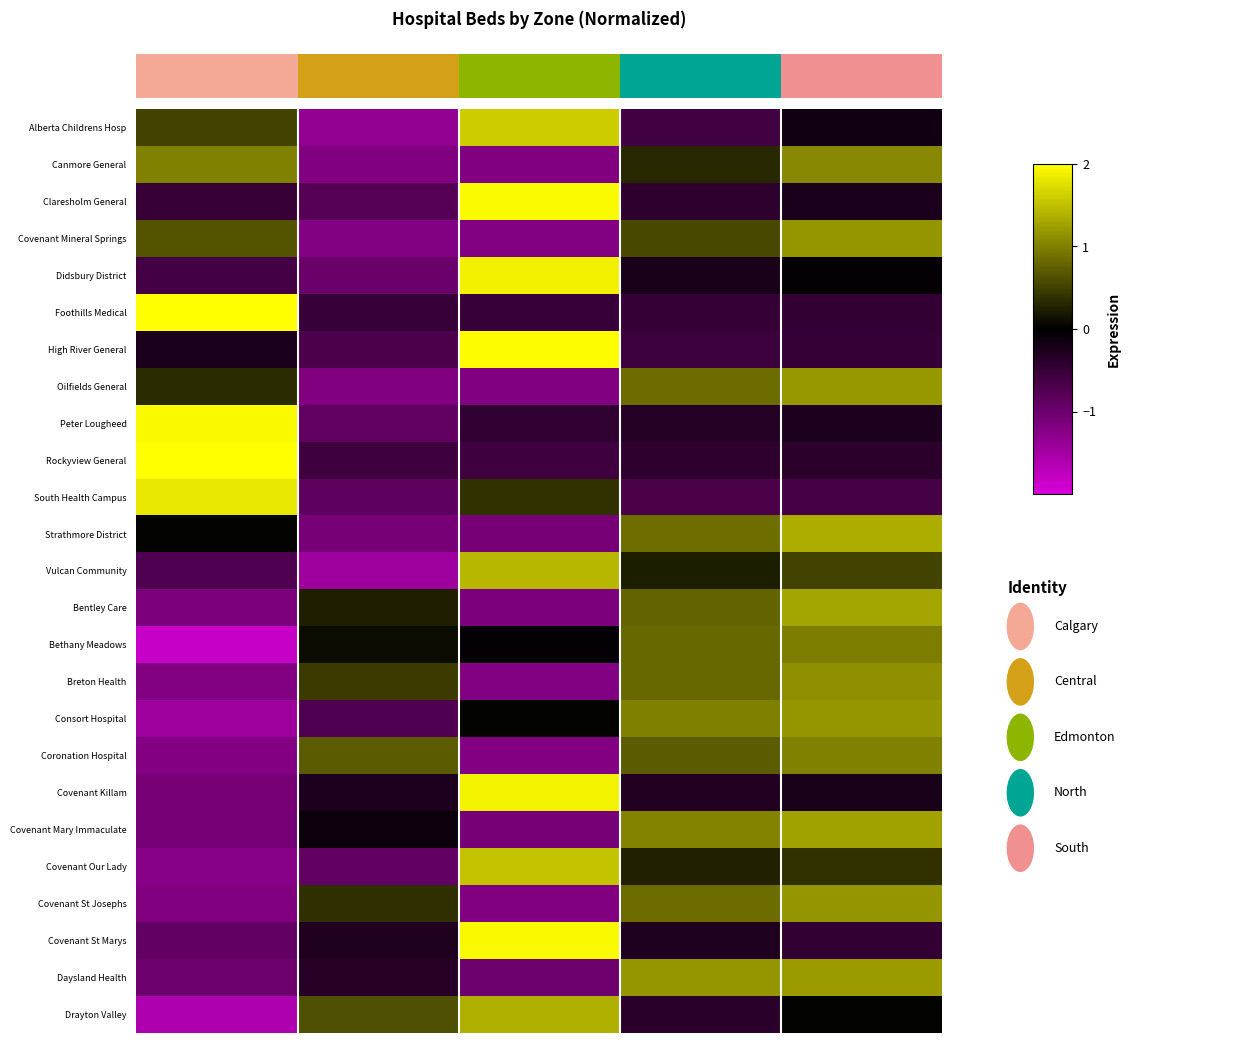

How many data points does each series have?

5